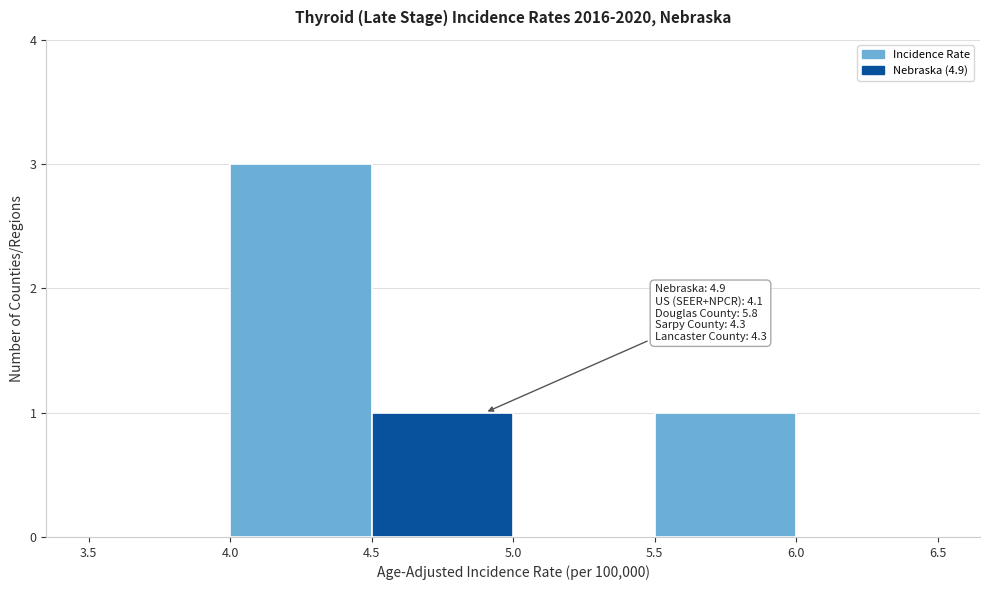

Over which range of the x-axis is the bar tallest?

4.0 to 4.5